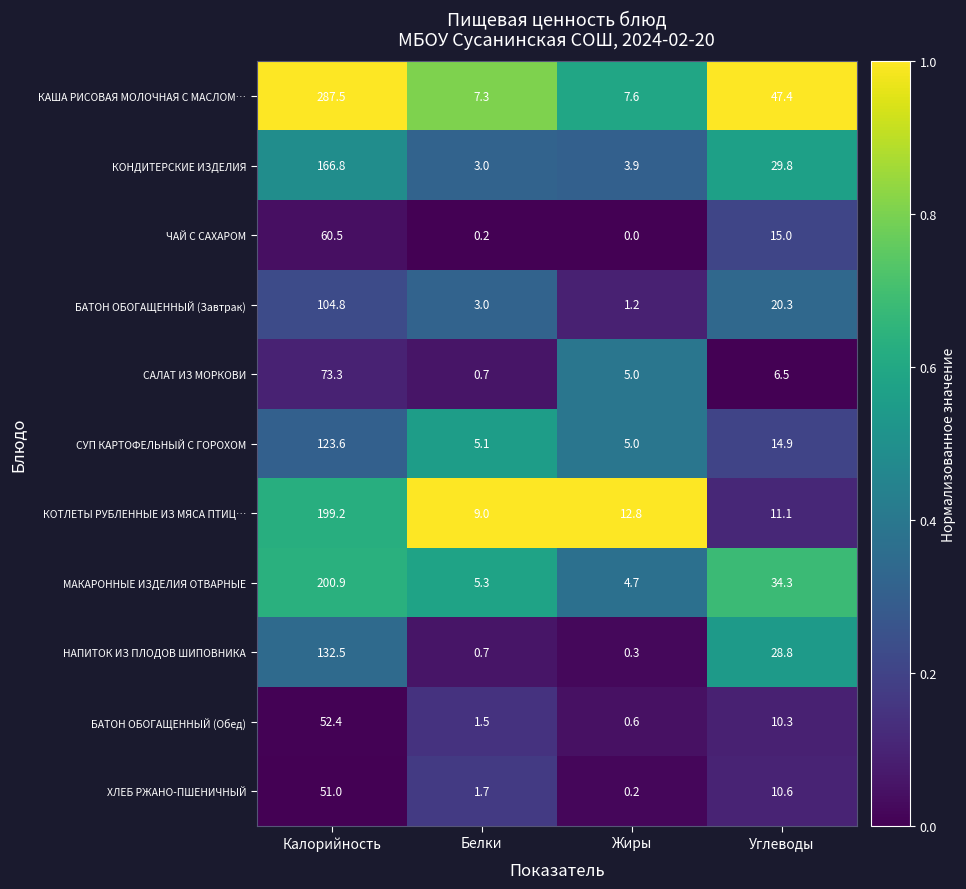

Where does the СУП КАРТОФЕЛЬНЫЙ С ГОРОХОМ series first go above 14?

Калорийность